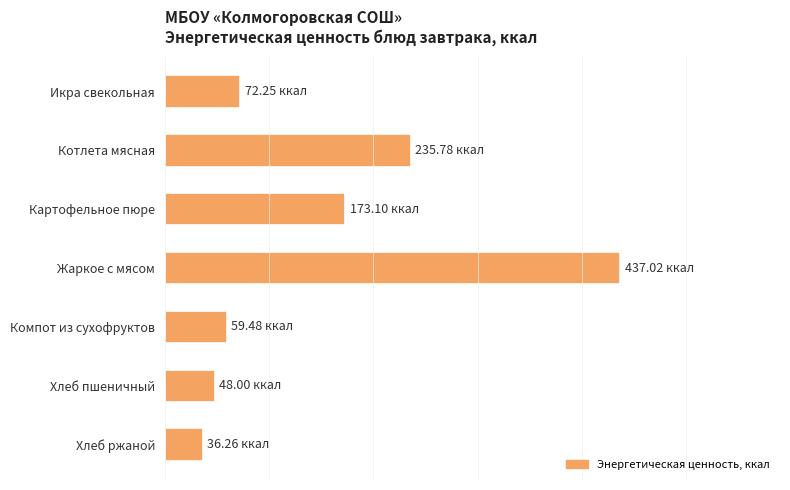

What is the greatest value displayed?

437.0